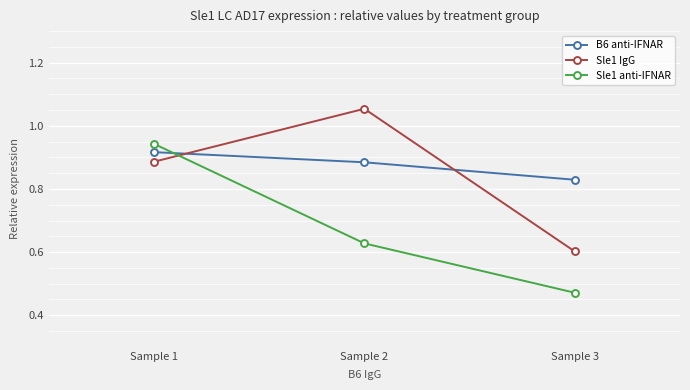

List the labels in order of Sle1 anti-IFNAR value, largest first.

Sample 1, Sample 2, Sample 3